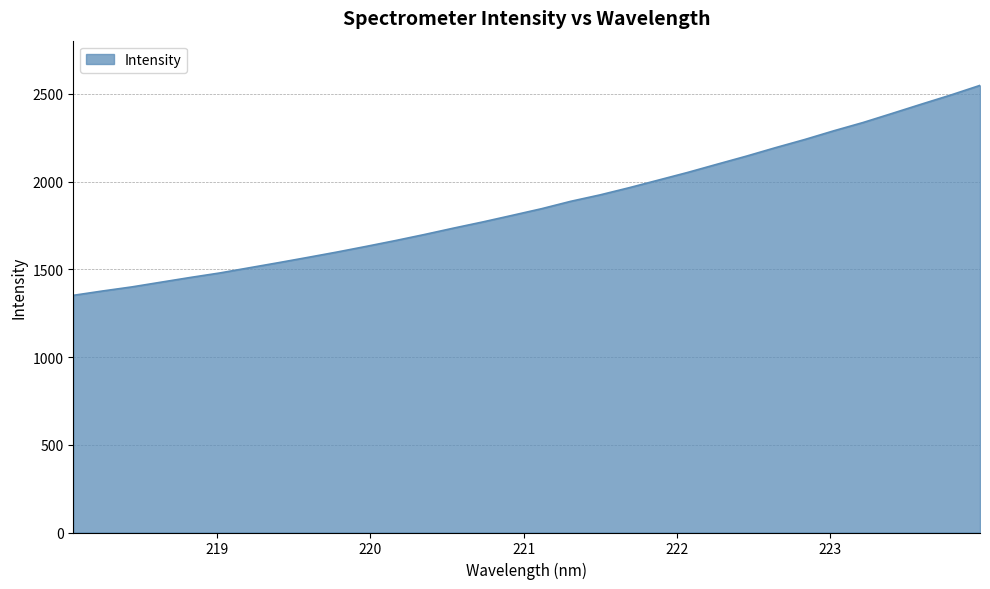

How many lines are shown in the chart?

1